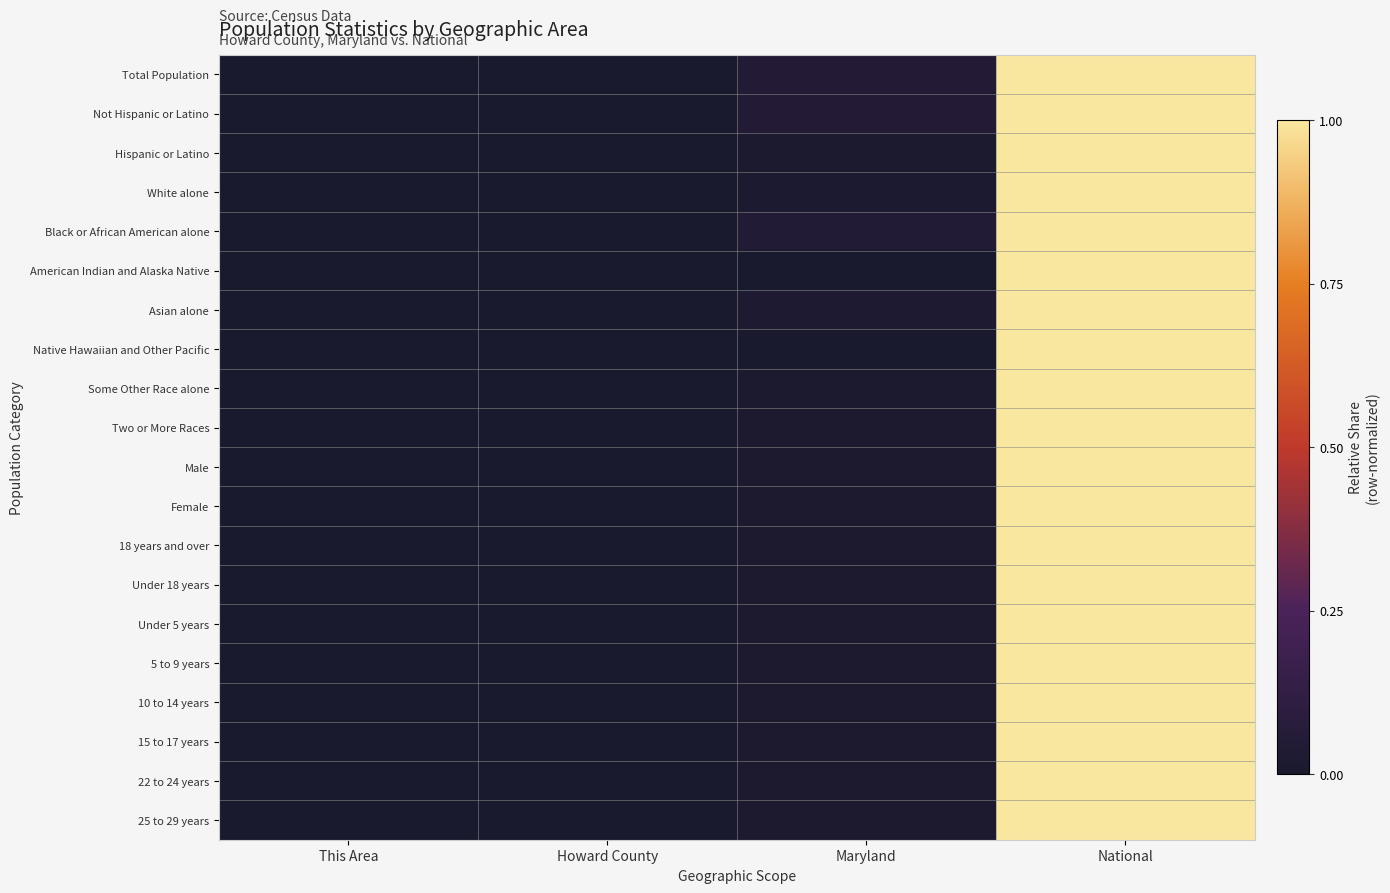

Rank the series by their maximum value, from highest to lowest.

Total Population, Not Hispanic or Latino, Hispanic or Latino, White alone, Black or African American alone, American Indian and Alaska Native, Asian alone, Native Hawaiian and Other Pacific, Some Other Race alone, Two or More Races, Male, Female, 18 years and over, Under 18 years, Under 5 years, 5 to 9 years, 10 to 14 years, 15 to 17 years, 22 to 24 years, 25 to 29 years